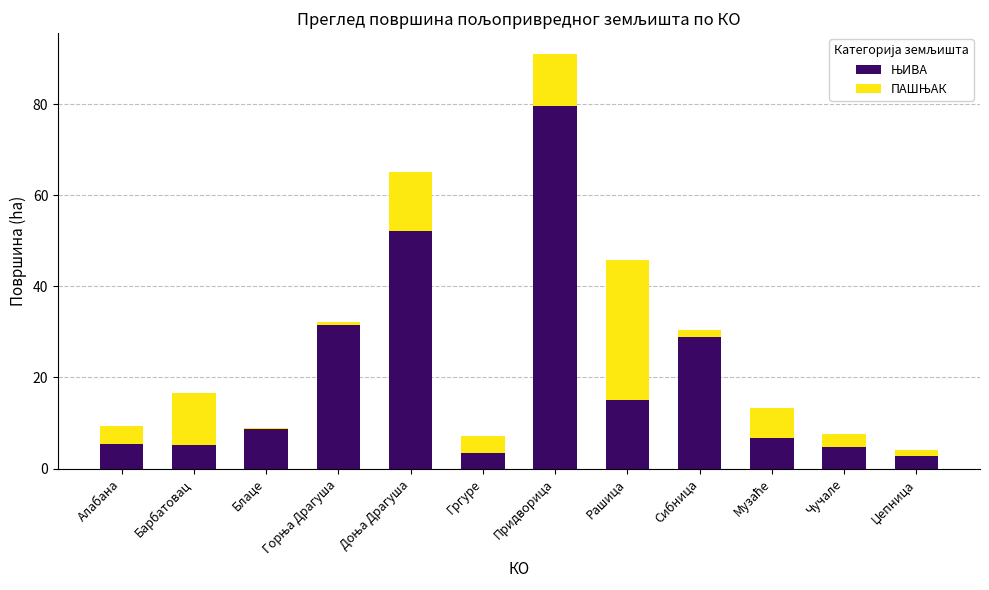

At which category is the sum across all series the highest?

Придворица